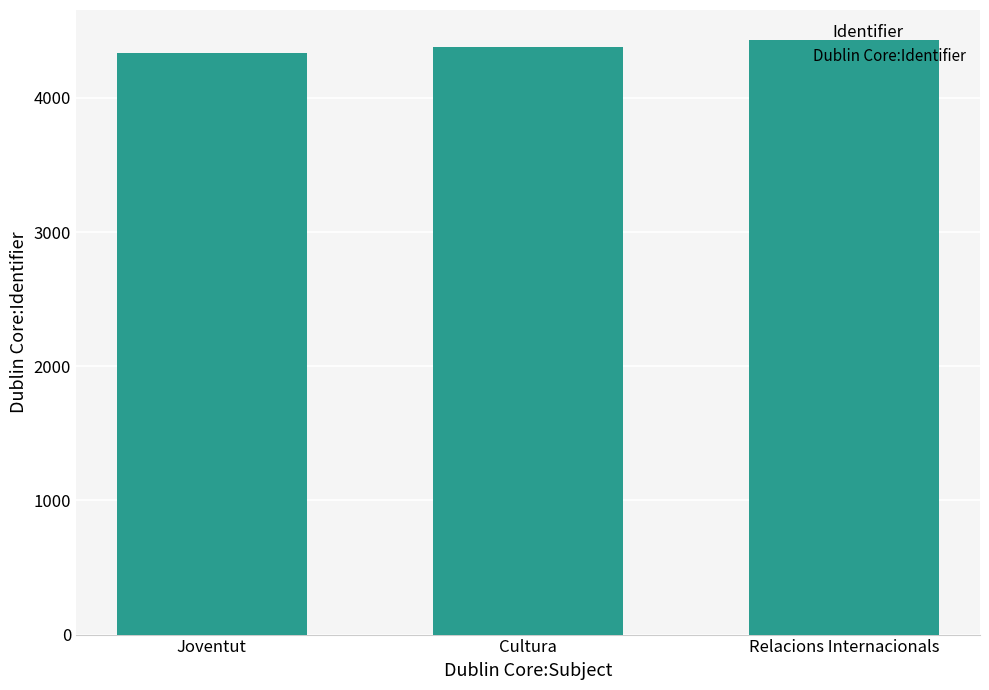

Which label corresponds to the smallest value in the chart?

Joventut